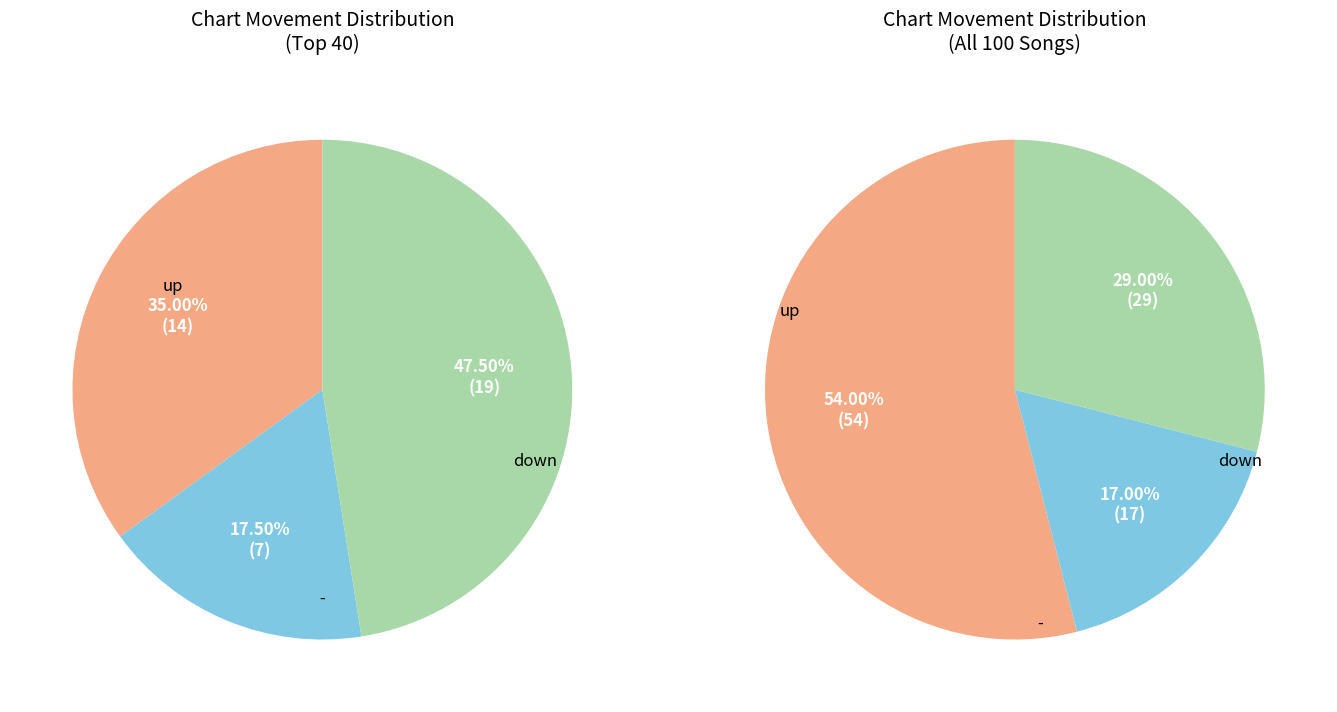

Combined, what portion of the pie is down and up?

71.0%